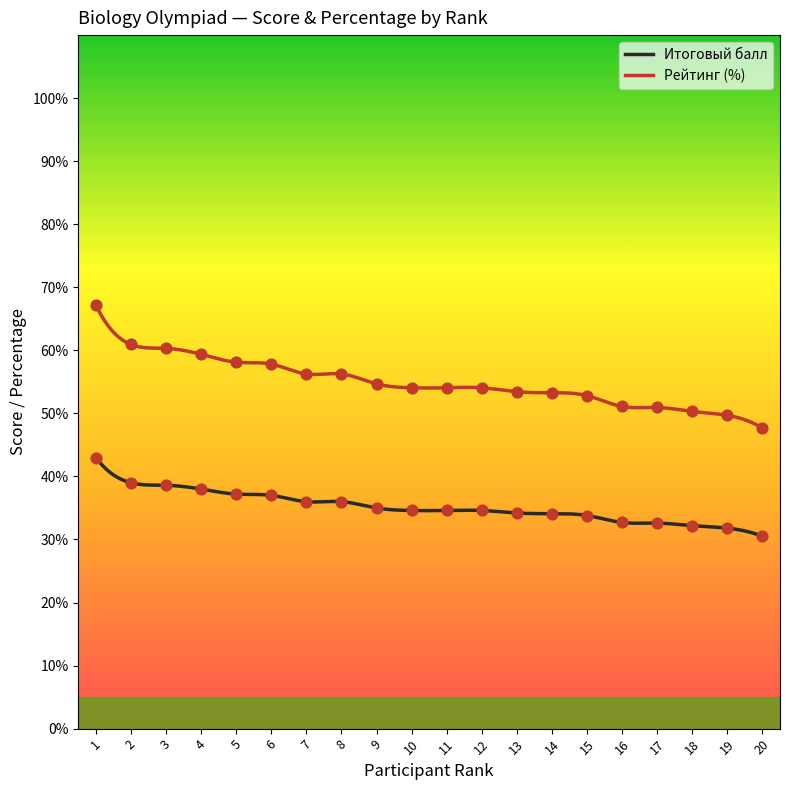

Which series has the largest total across all categories?

Рейтинг (%)